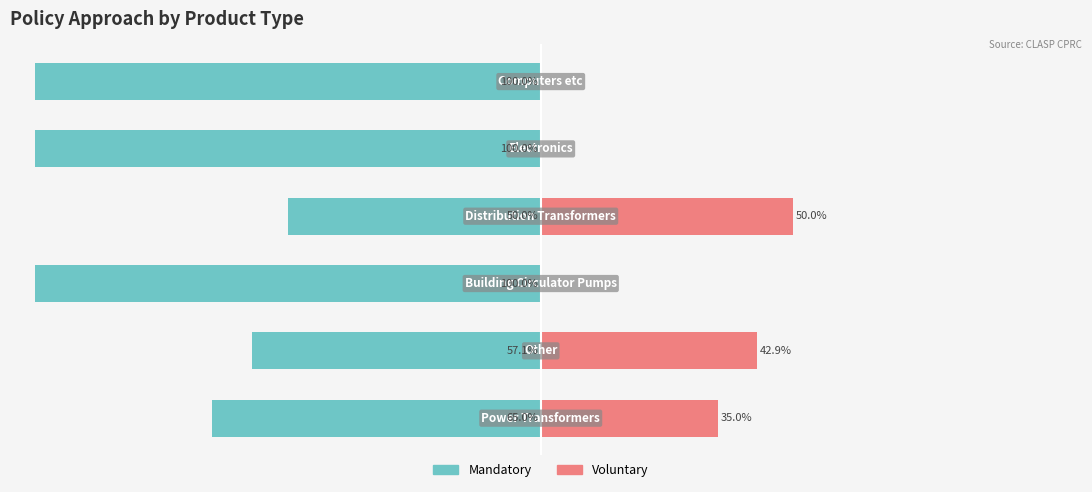

Is the value of Mandatory at 4 greater than the value of Voluntary at 1?

No